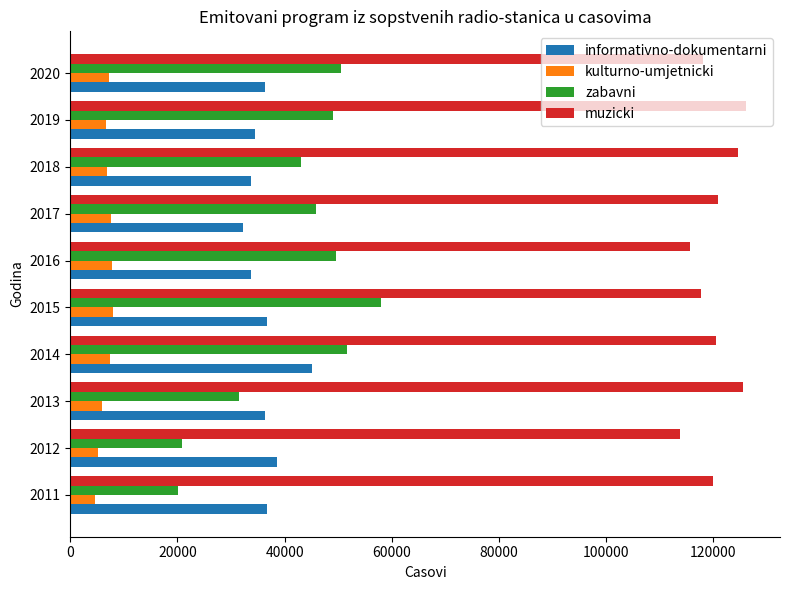

The value of informativno-dokumentarni at 2013 is 9469. True or false?

False